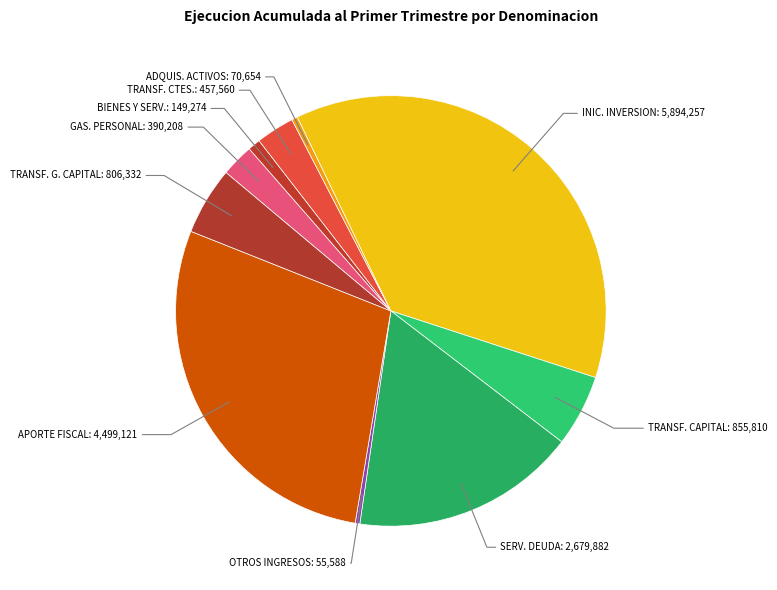

How many segments does this pie chart have?

10